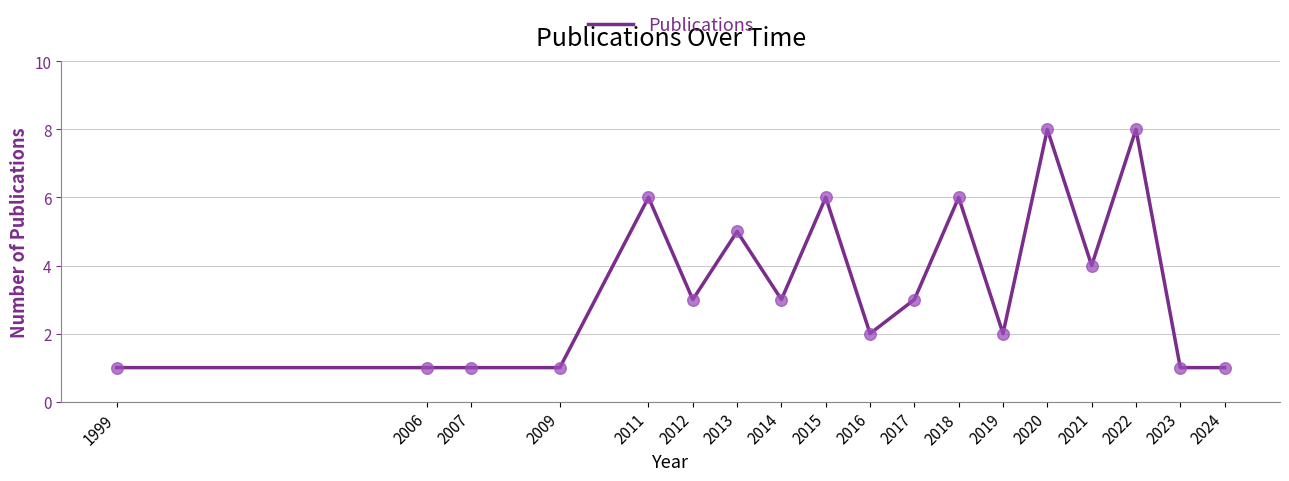

Approximately how many times larger is the value at 2021 compared to 2018?

0.7